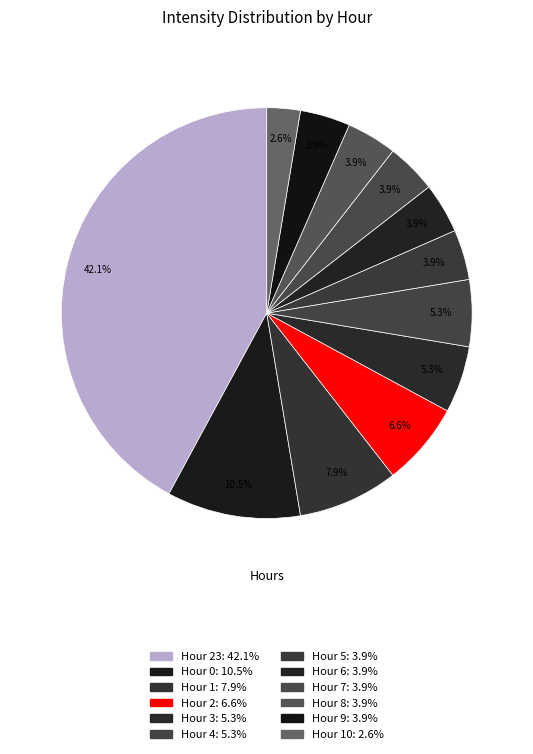

How many segments does this pie chart have?

12